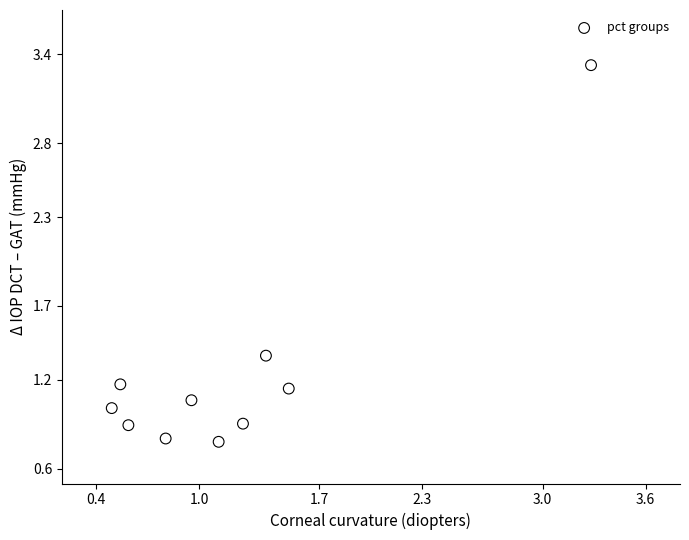

What is the average Y value?

1.2